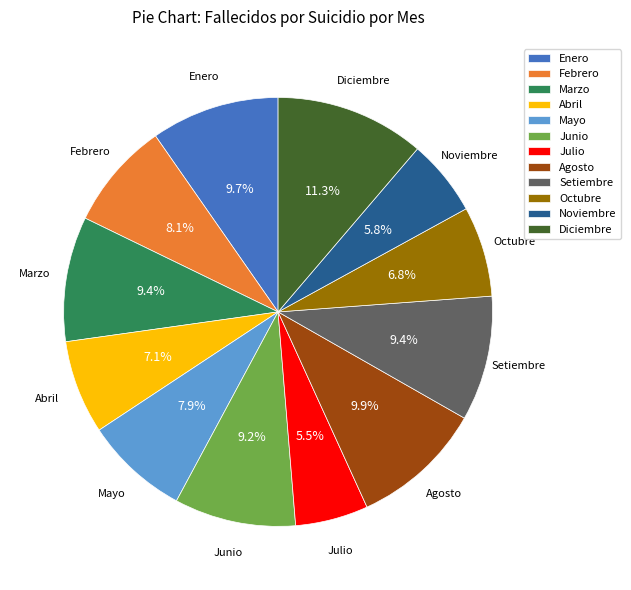

Is it true that Marzo is 1% of the pie?

False